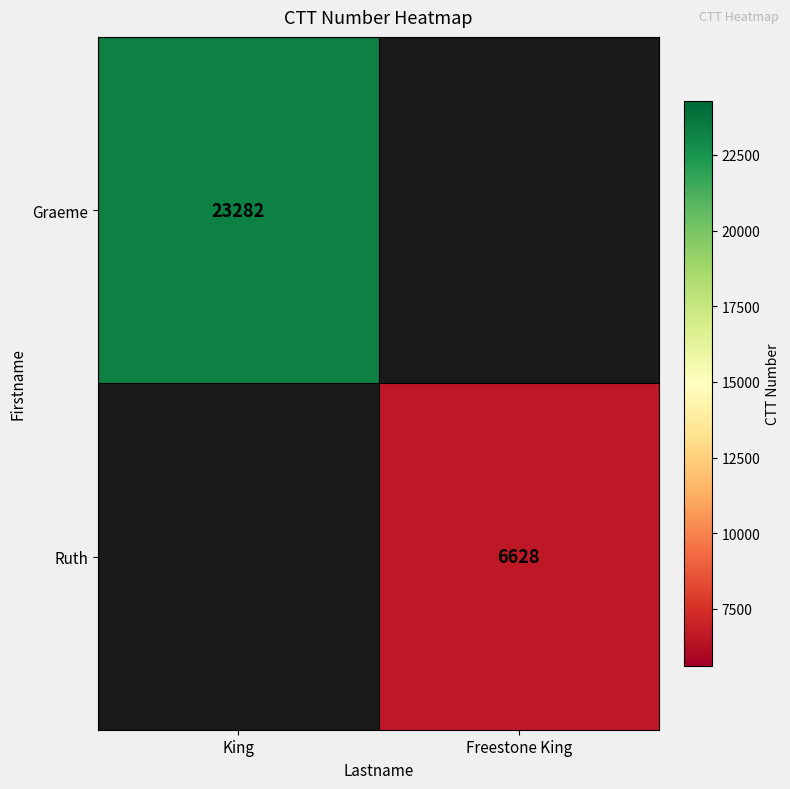

The value of Ruth at Freestone King is 2536. True or false?

False